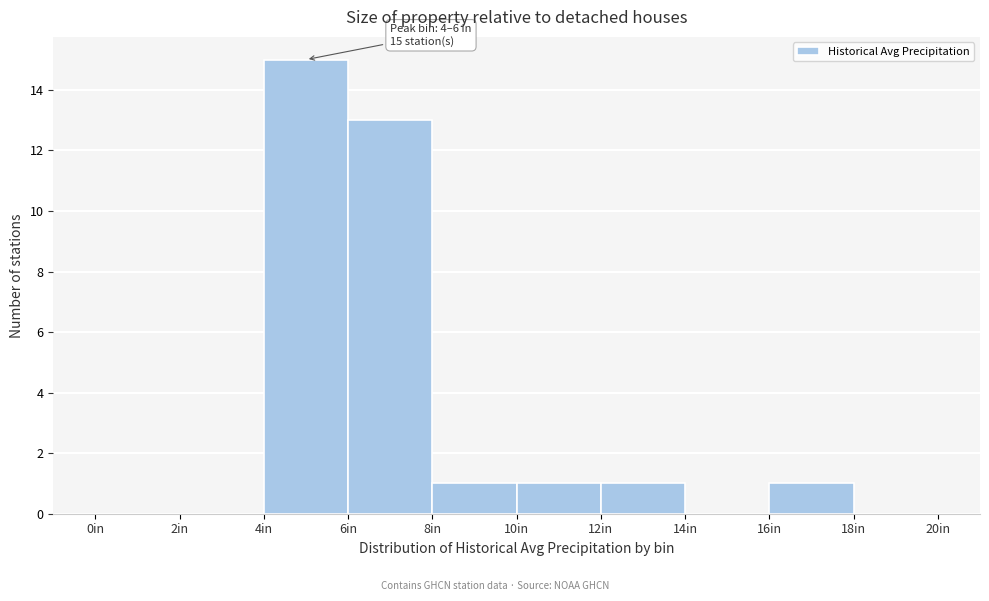

Over which range of the x-axis is the bar tallest?

4 to 6